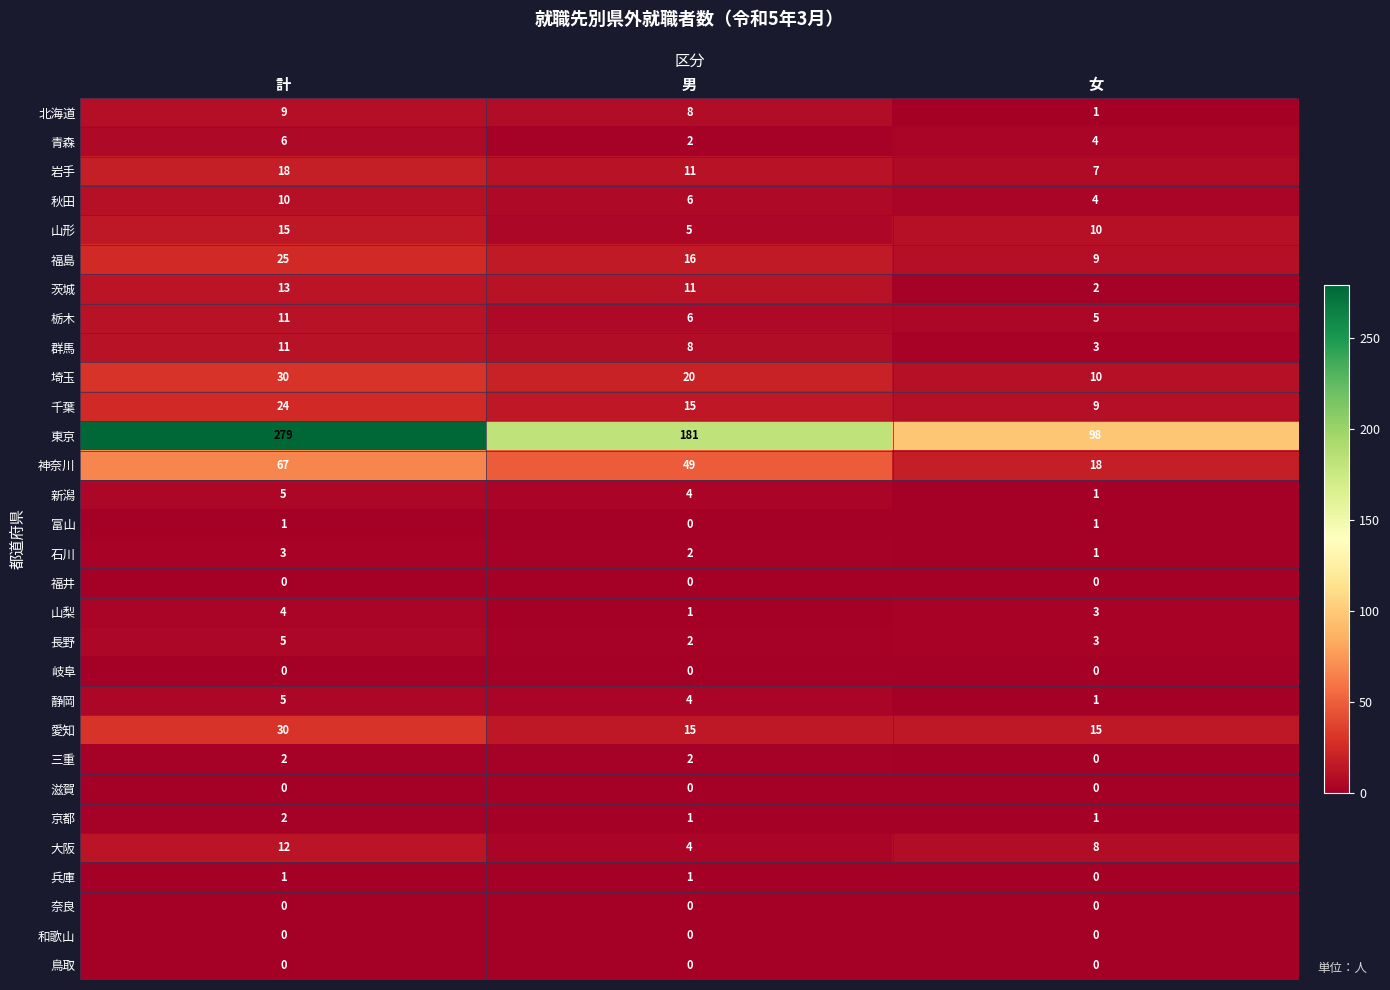

Where is 福島 nearest to the value 17?

男